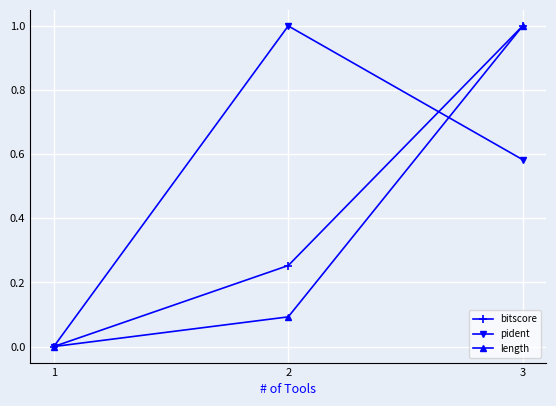

What is the greatest value displayed?

1.0